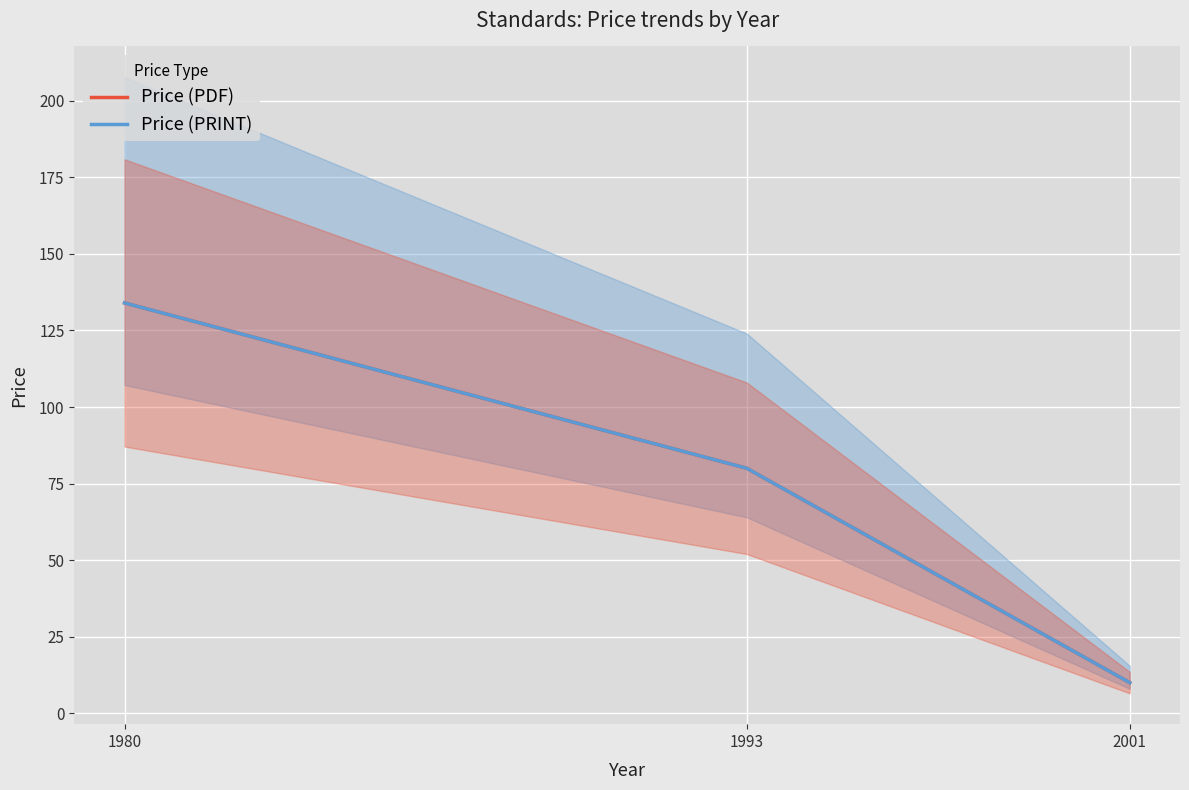

How many distinct data groups are displayed?

2